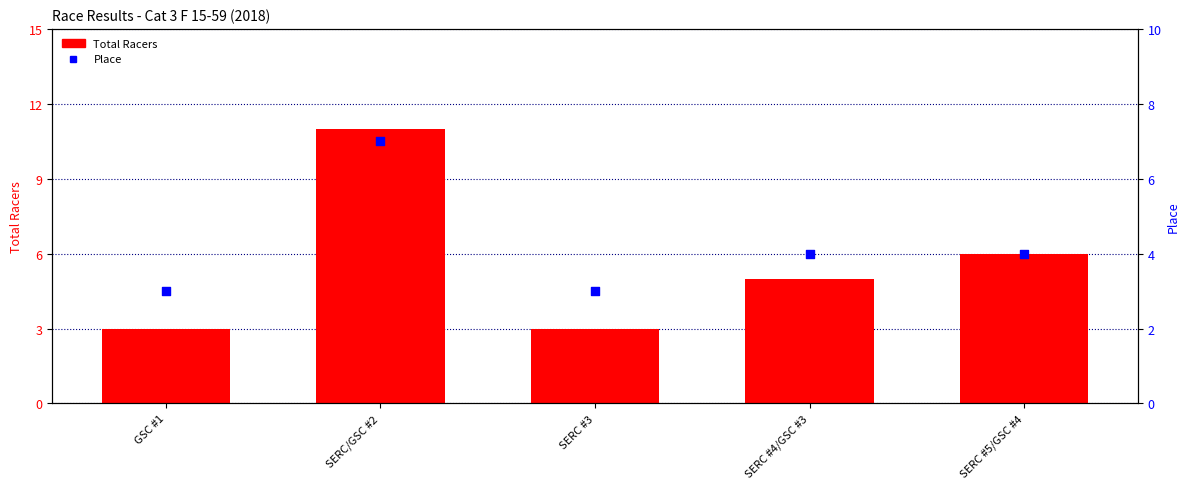

Which series has the largest total across all categories?

Total Racers